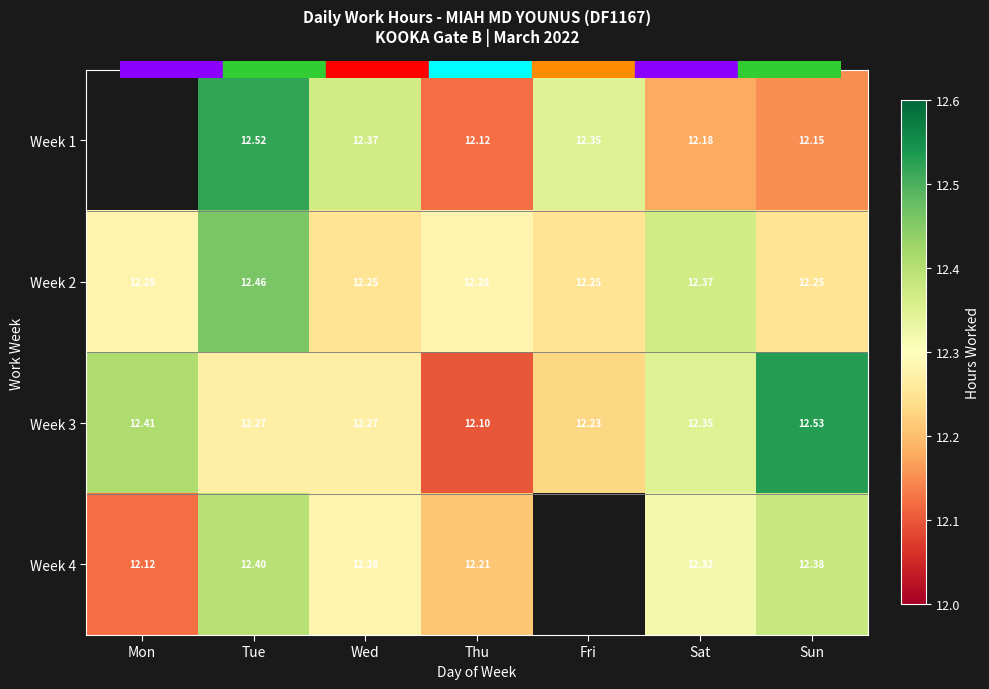

The value of Week 2 at Thu is 18.4. True or false?

False